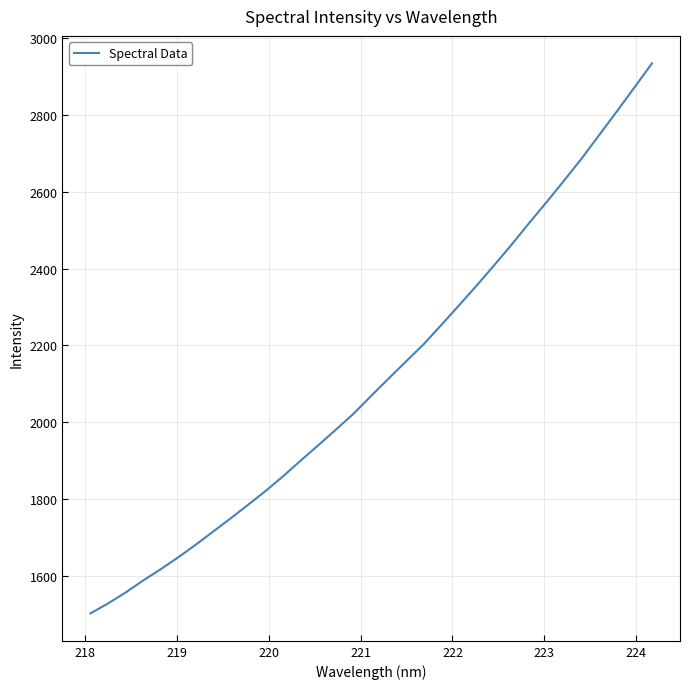

What is the maximum value shown in the chart?

2934.0